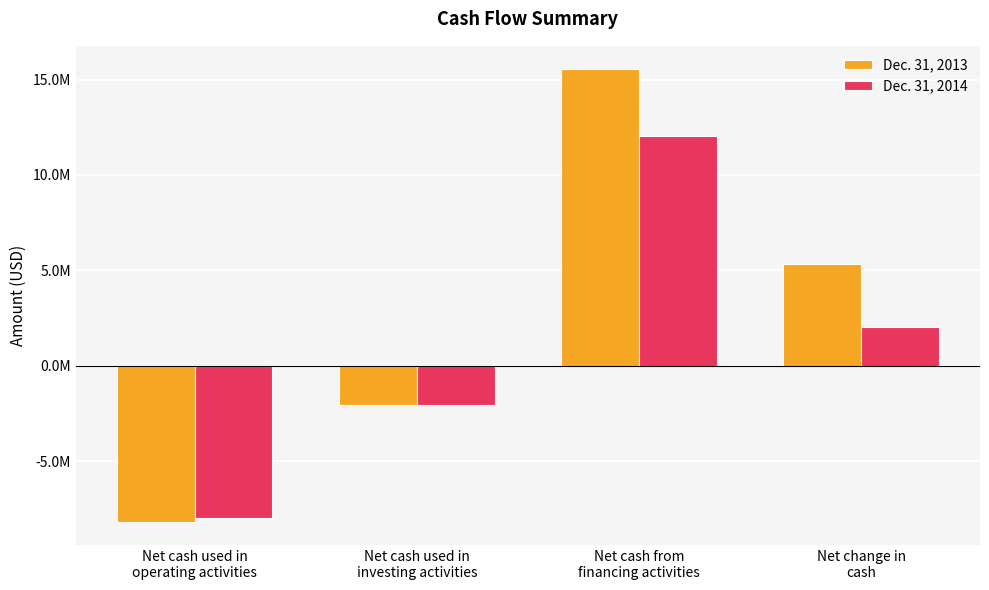

Are the bars horizontal?

No